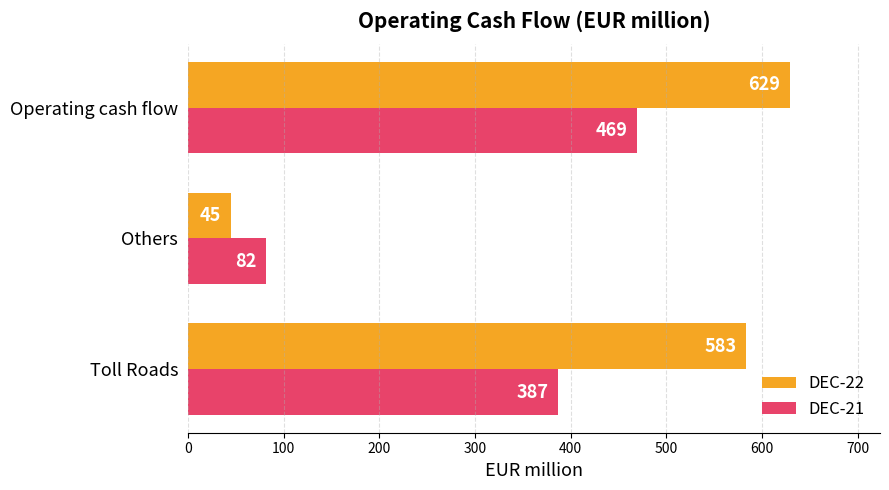

List the series in order of their overall mean, highest first.

DEC-22, DEC-21